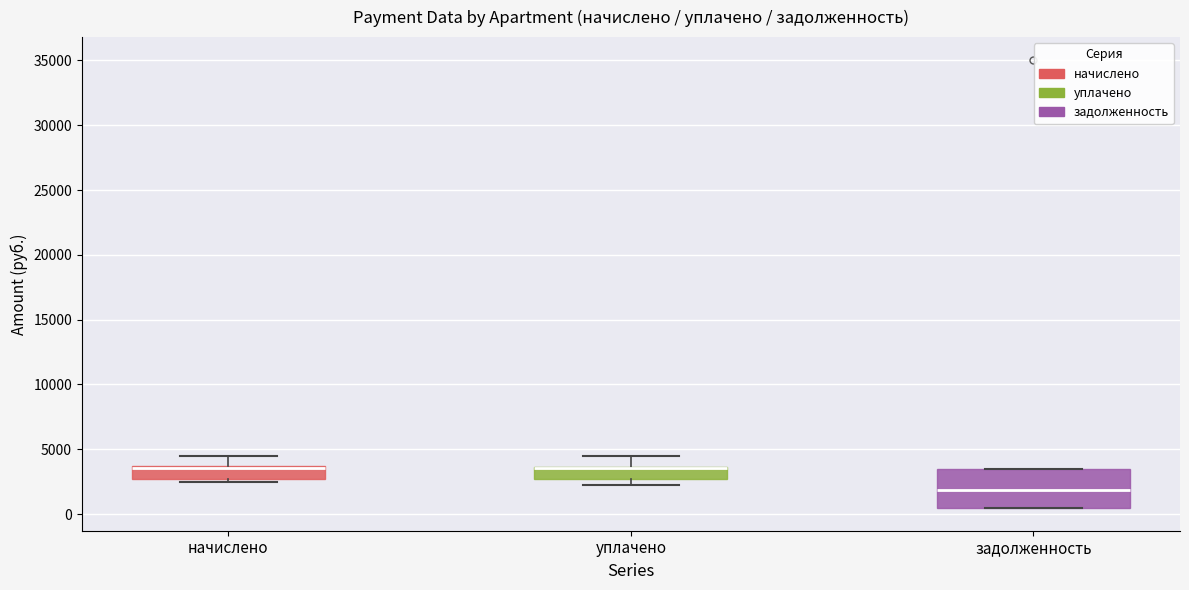

Where is the upper edge of the box for уплачено on the y-axis? The values are not printed on the chart, so give them approximately, as read against the axis.

3500